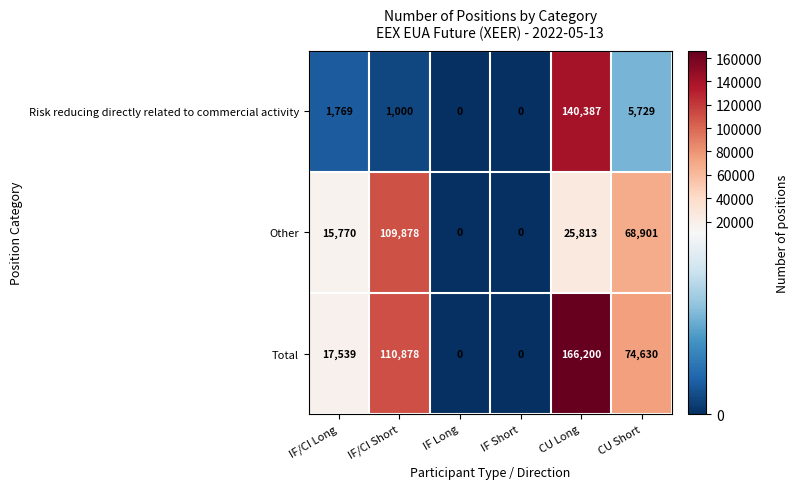

How many series are shown in this chart?

3